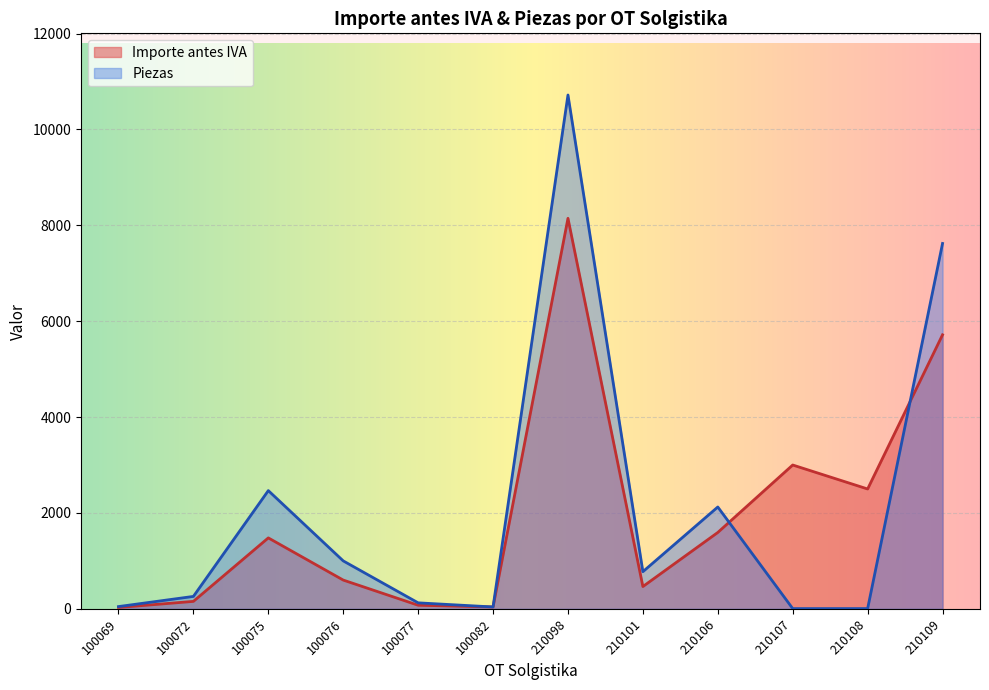

The Piezas series shows 5.0 at 210107. True or false?

True